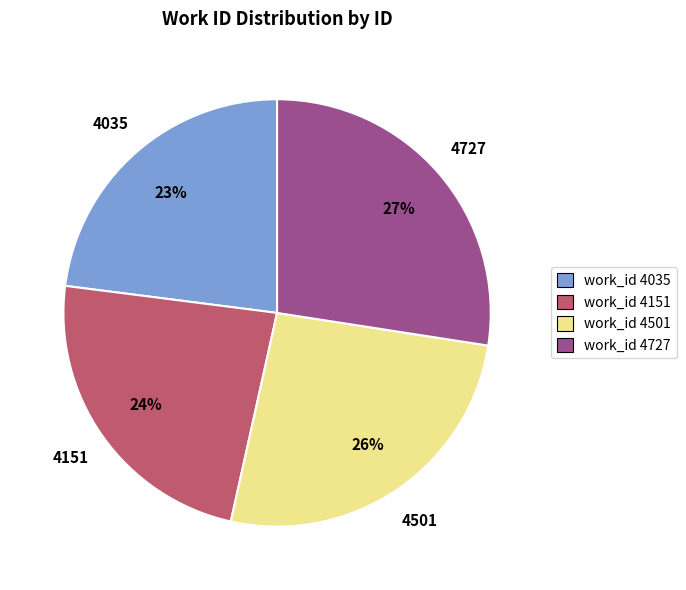

How many slices are in this pie chart?

4